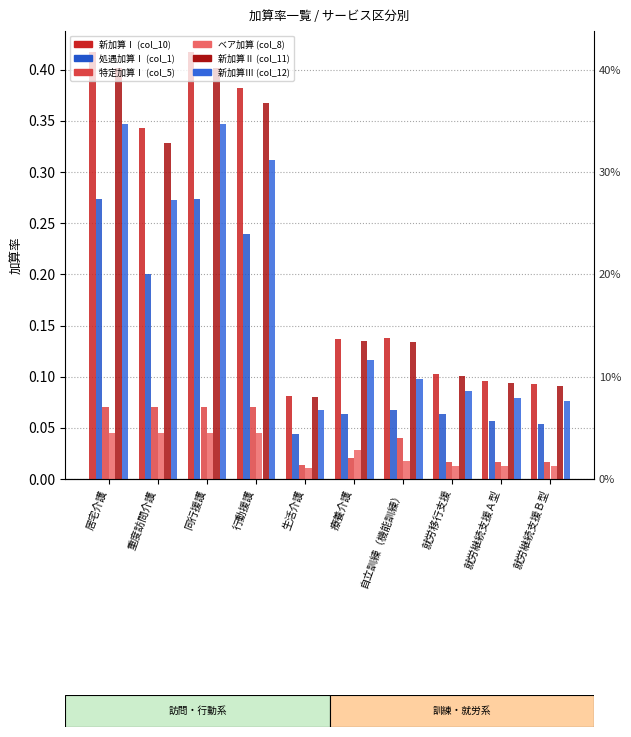

Reading left to right, transcribe all the data shown in this chart.

新加算Ⅰ (col_10): 0.4	0.3	0.4	0.4	0.1	0.1	0.1	0.1	0.1	0.1
処遇加算Ⅰ (col_1): 0.3	0.2	0.3	0.2	0.0	0.1	0.1	0.1	0.1	0.1
特定加算Ⅰ (col_5): 0.1	0.1	0.1	0.1	0.0	0.0	0.0	0.0	0.0	0.0
ベア加算 (col_8): 0.0	0.0	0.0	0.0	0.0	0.0	0.0	0.0	0.0	0.0
新加算Ⅱ (col_11): 0.4	0.3	0.4	0.4	0.1	0.1	0.1	0.1	0.1	0.1
新加算Ⅲ (col_12): 0.3	0.3	0.3	0.3	0.1	0.1	0.1	0.1	0.1	0.1